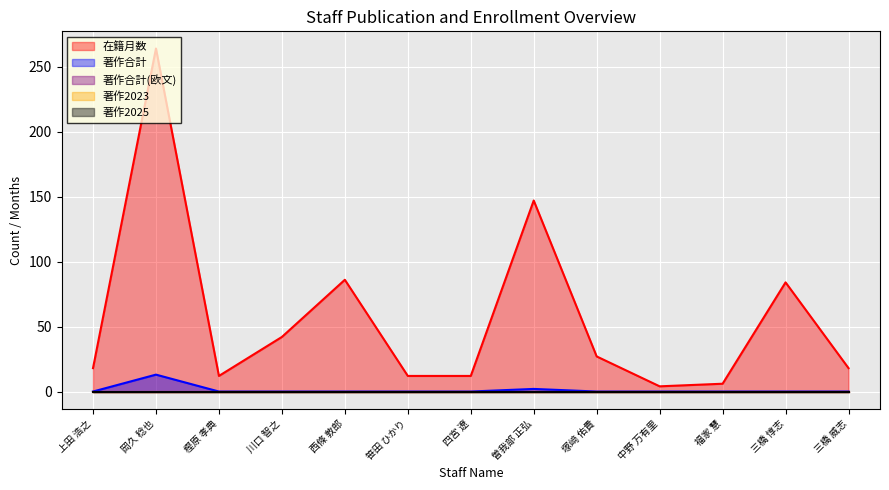

Reading left to right, what are all the values shown in this chart?

在籍月数: 上田 浩之=18	岡久 稔也=264	樫原 孝典=12	川口 智之=42	西條 敦郎=86	笹田 ひかり=12	四宮 遼=12	曽我部 正弘=147	塚﨑 佑貴=27	中野 万有里=4	福家 慧=6	三橋 惇志=84	三橋 威志=18
著作合計: 上田 浩之=0	岡久 稔也=13	樫原 孝典=0	川口 智之=0	西條 敦郎=0	笹田 ひかり=0	四宮 遼=0	曽我部 正弘=2	塚﨑 佑貴=0	中野 万有里=0	福家 慧=0	三橋 惇志=0	三橋 威志=0
著作合計(欧文): 上田 浩之=0	岡久 稔也=0	樫原 孝典=0	川口 智之=0	西條 敦郎=0	笹田 ひかり=0	四宮 遼=0	曽我部 正弘=0	塚﨑 佑貴=0	中野 万有里=0	福家 慧=0	三橋 惇志=0	三橋 威志=0
著作2023: 上田 浩之=0	岡久 稔也=0	樫原 孝典=0	川口 智之=0	西條 敦郎=0	笹田 ひかり=0	四宮 遼=0	曽我部 正弘=0	塚﨑 佑貴=0	中野 万有里=0	福家 慧=0	三橋 惇志=0	三橋 威志=0
著作2025: 上田 浩之=0	岡久 稔也=0	樫原 孝典=0	川口 智之=0	西條 敦郎=0	笹田 ひかり=0	四宮 遼=0	曽我部 正弘=0	塚﨑 佑貴=0	中野 万有里=0	福家 慧=0	三橋 惇志=0	三橋 威志=0